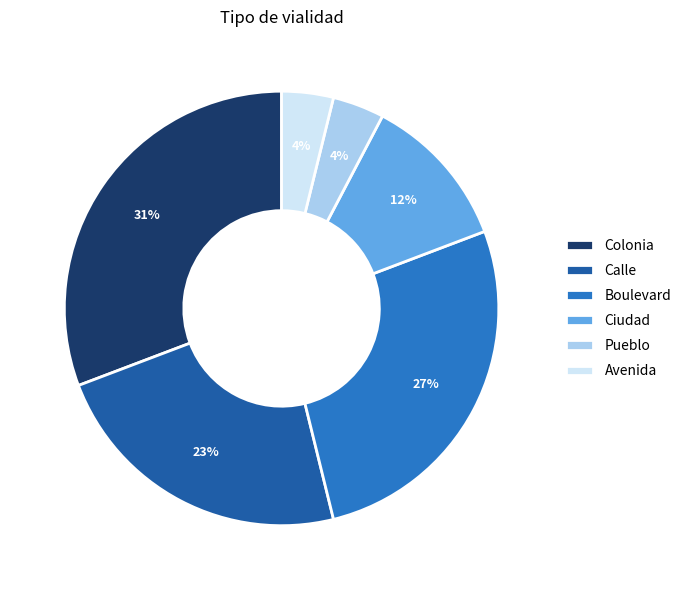

How many segments does this pie chart have?

6